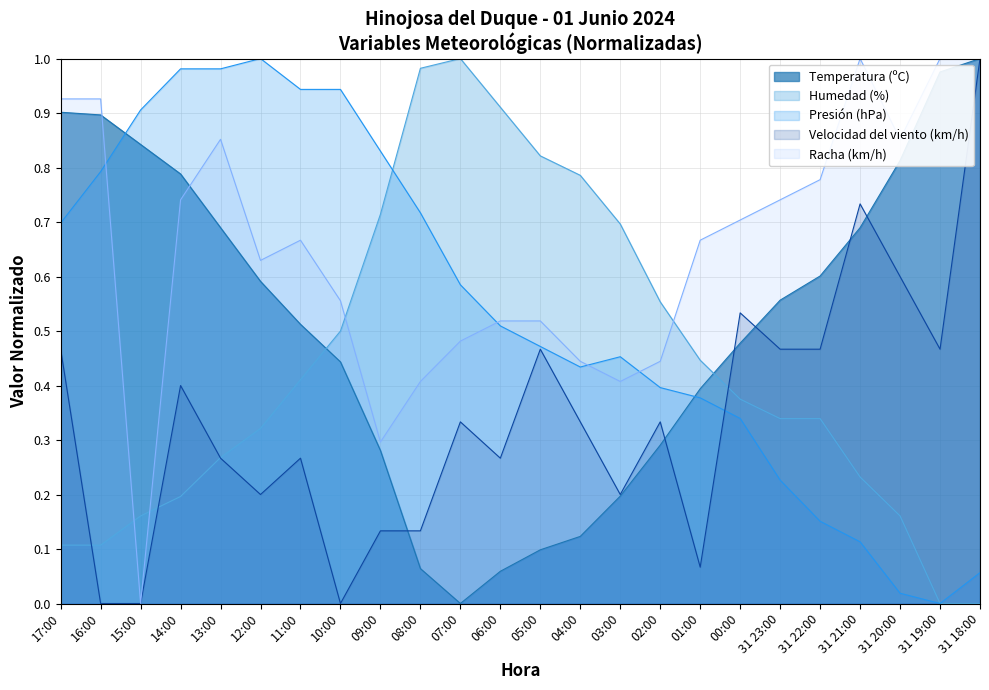

Which series has the largest range (max minus min)?

Temperatura (ºC)